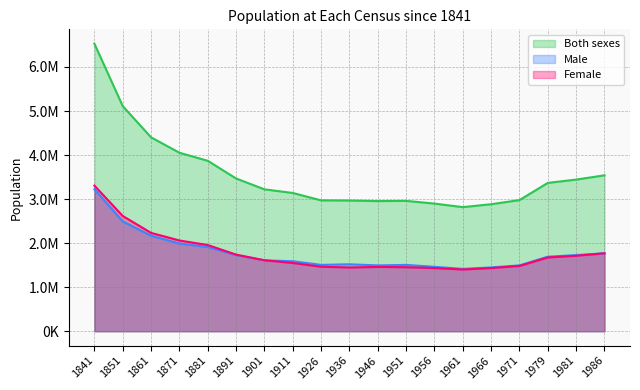

What is the difference between the maximum and minimum values in the Female series?

1904522